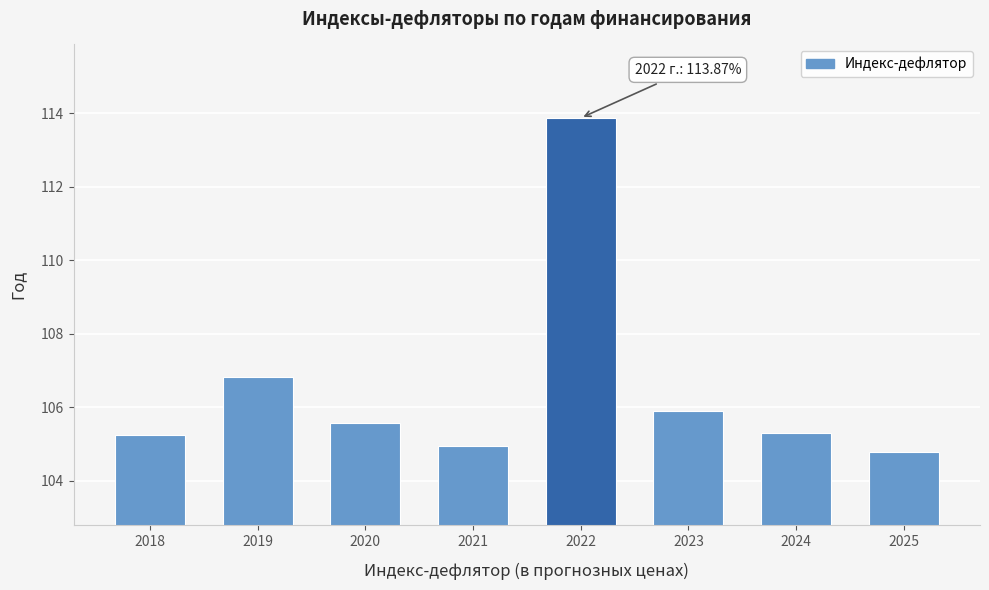

Reading right to left, transcribe all the data shown in this chart.

104.8	105.3	105.9	113.9	104.9	105.6	106.8	105.3